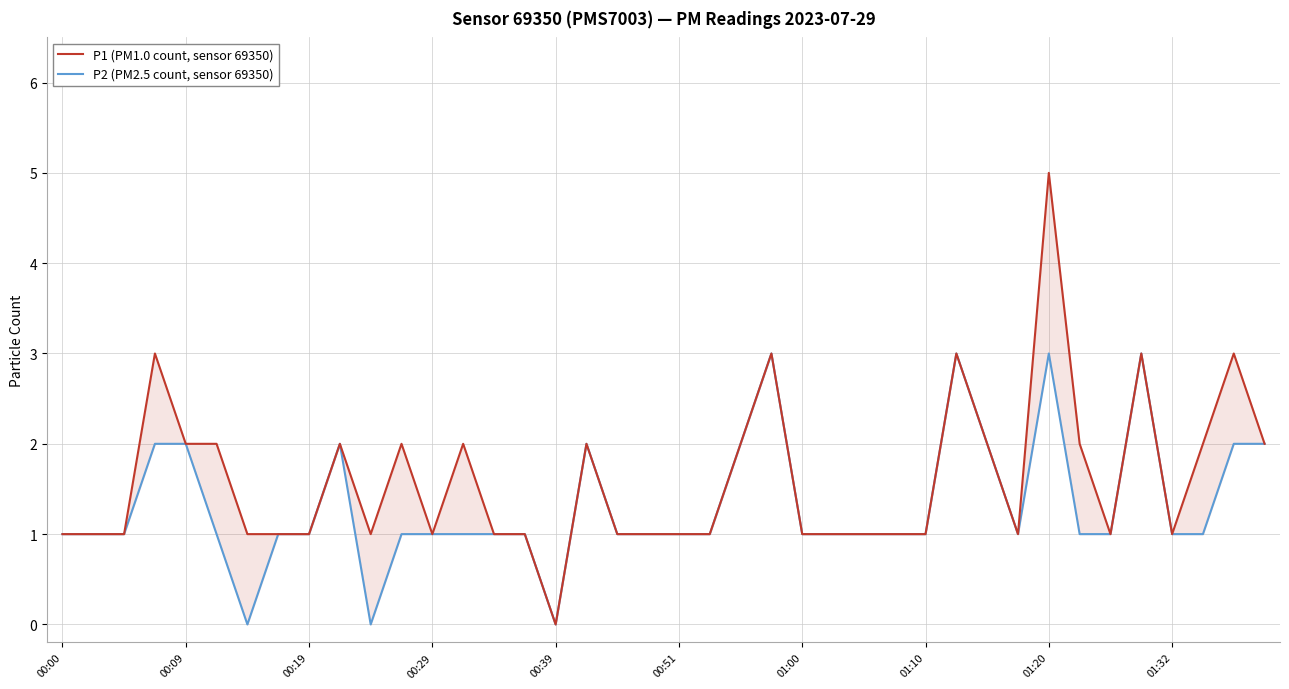

True or false: P1 (PM1.0 count, sensor 69350) has more than 0 interior local peaks.

True